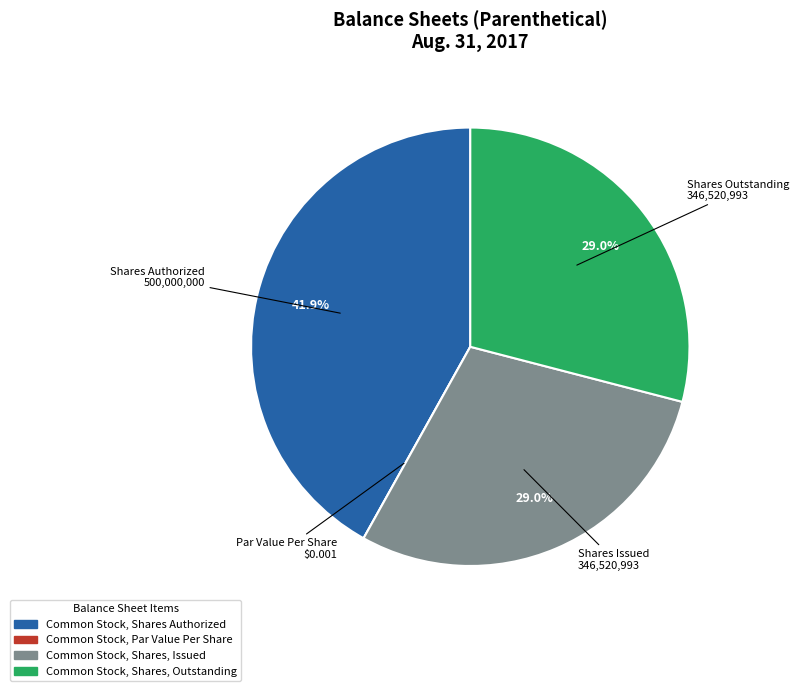

What percentage do Common Stock, Shares Authorized and Common Stock, Shares, Issued together represent?

71.0%